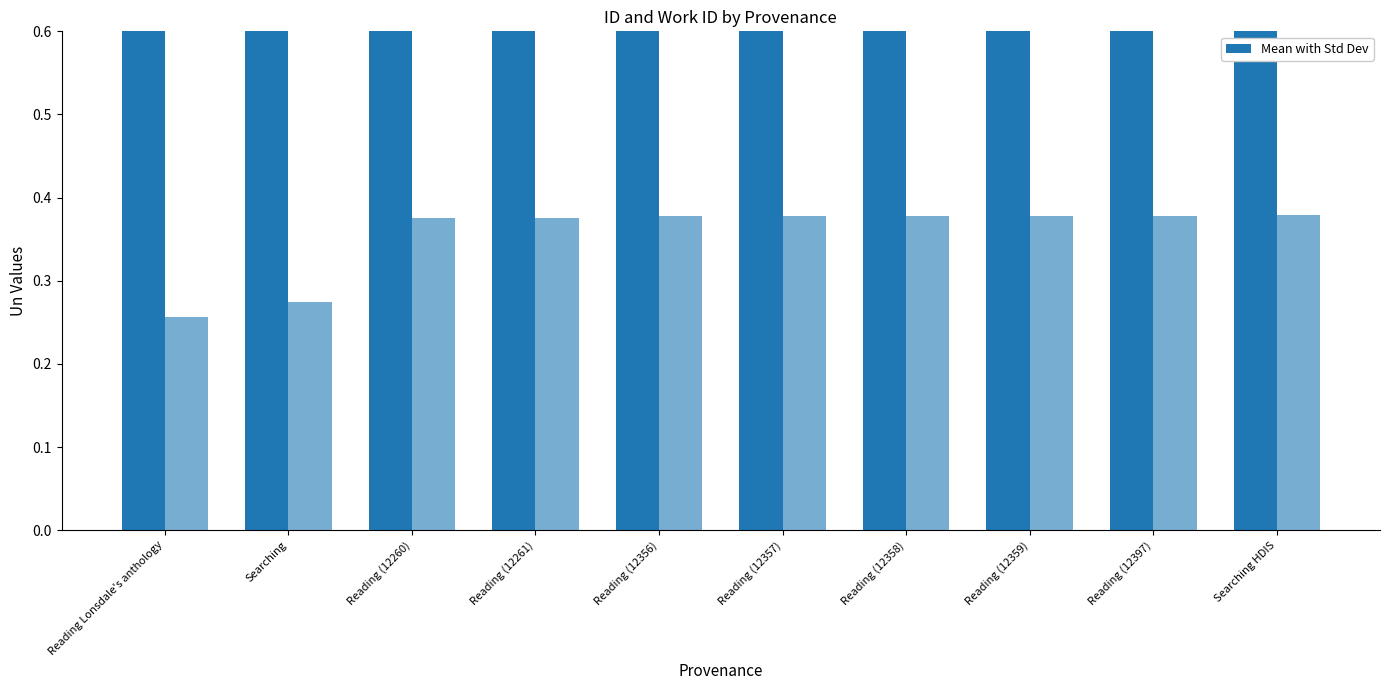

Which label corresponds to the smallest value in the chart?

Reading Lonsdale's anthology